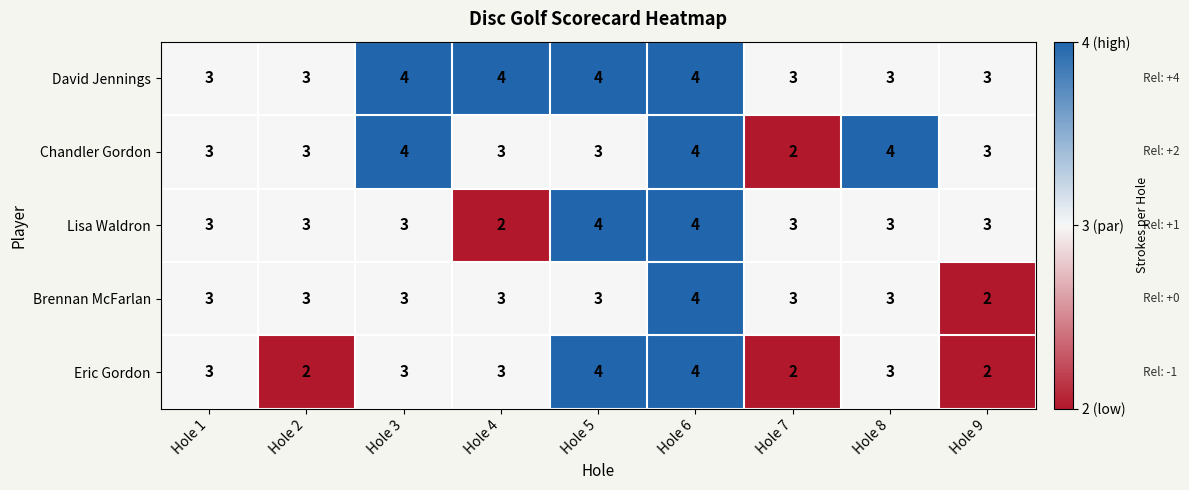

Between Hole 2 and Hole 9, which series saw the biggest shift?

Brennan McFarlan